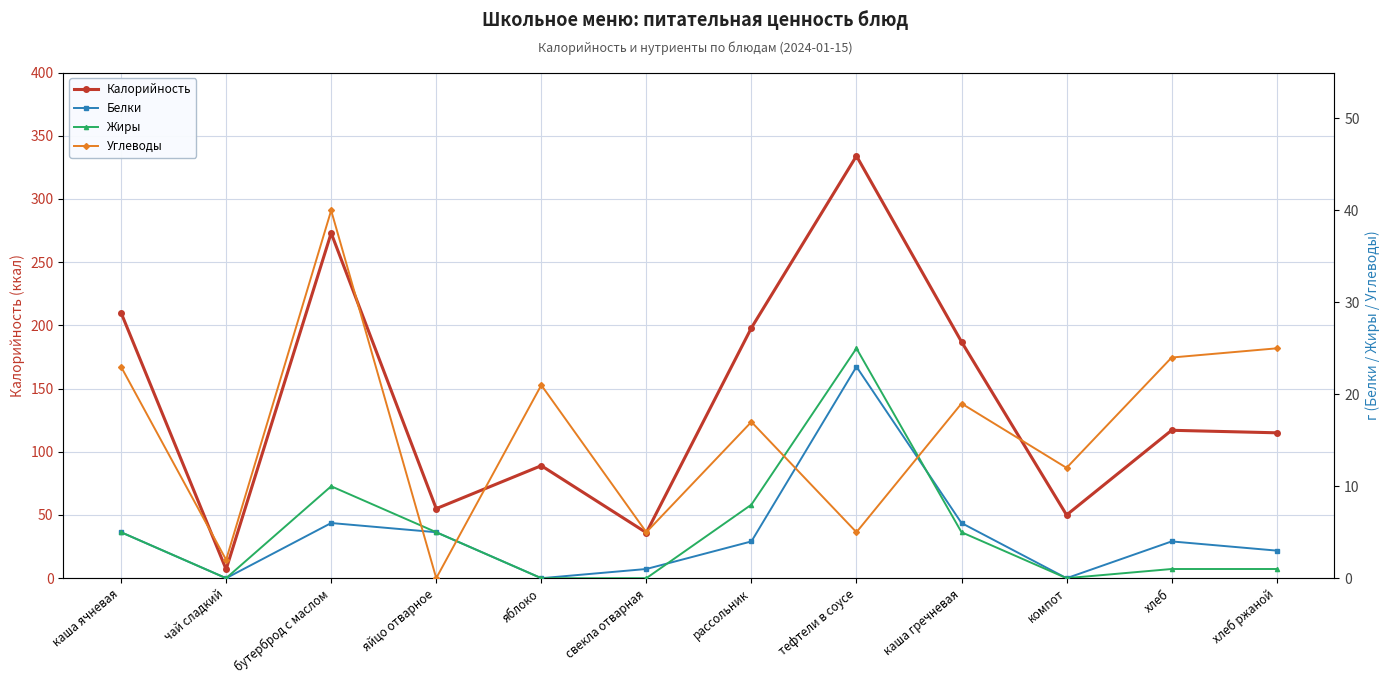

How many values in the Белки series exceed 4?

5